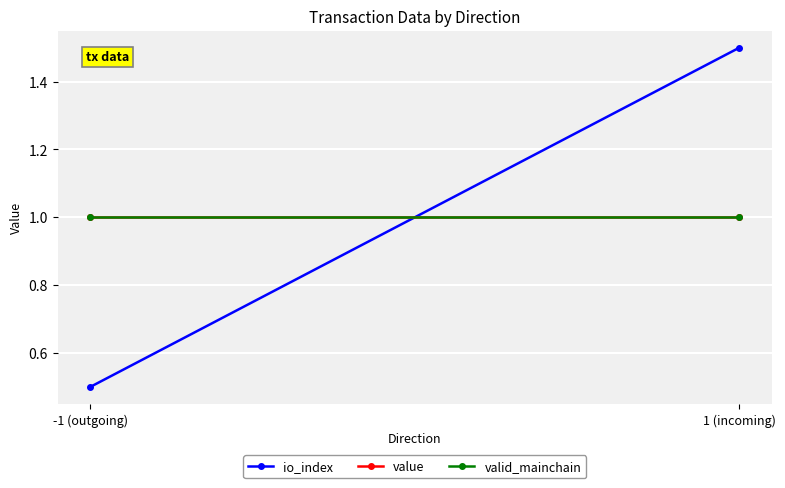

What are all the series names shown in the legend?

io_index, value, valid_mainchain